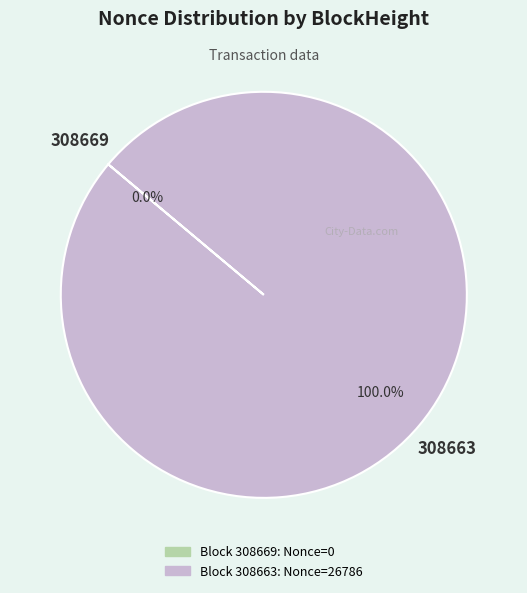

Which category accounts for the majority?

308663